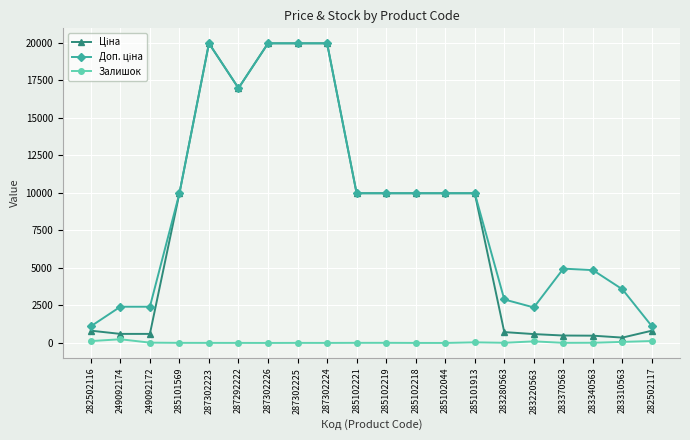

At how many categories does at least one series exceed 9179?

11